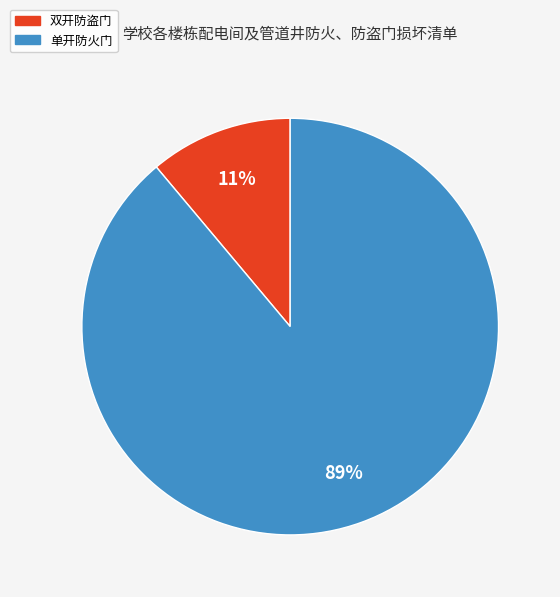

Which has a higher value, 双开防盗门 or 单开防火门?

单开防火门